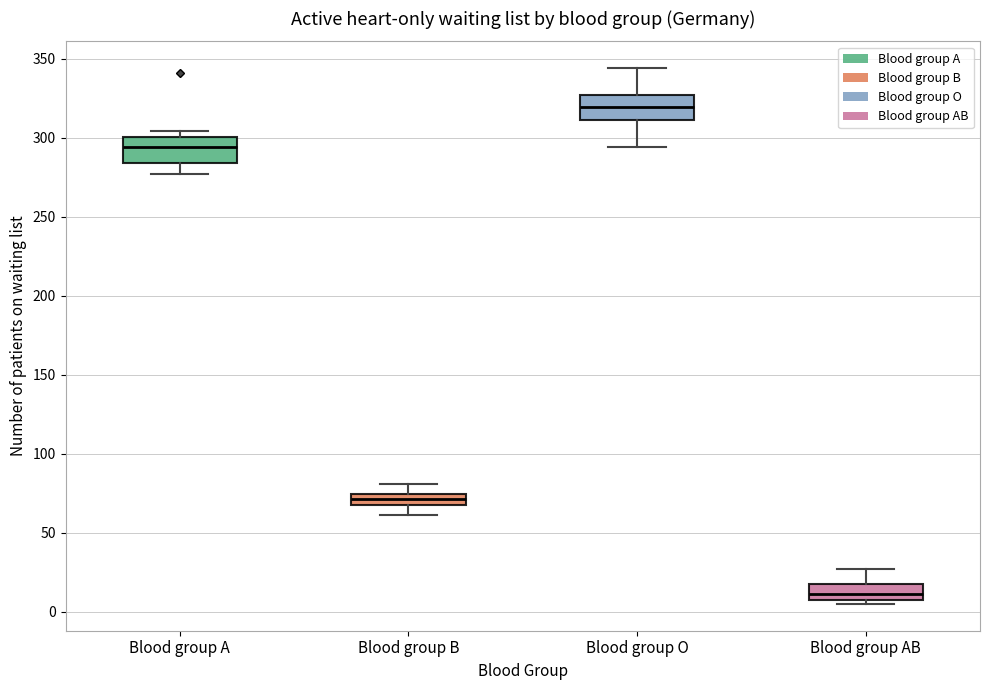

Where does the lower whisker of the box for Blood group O end on the y-axis? The values are not printed on the chart, so give them approximately, as read against the axis.

295